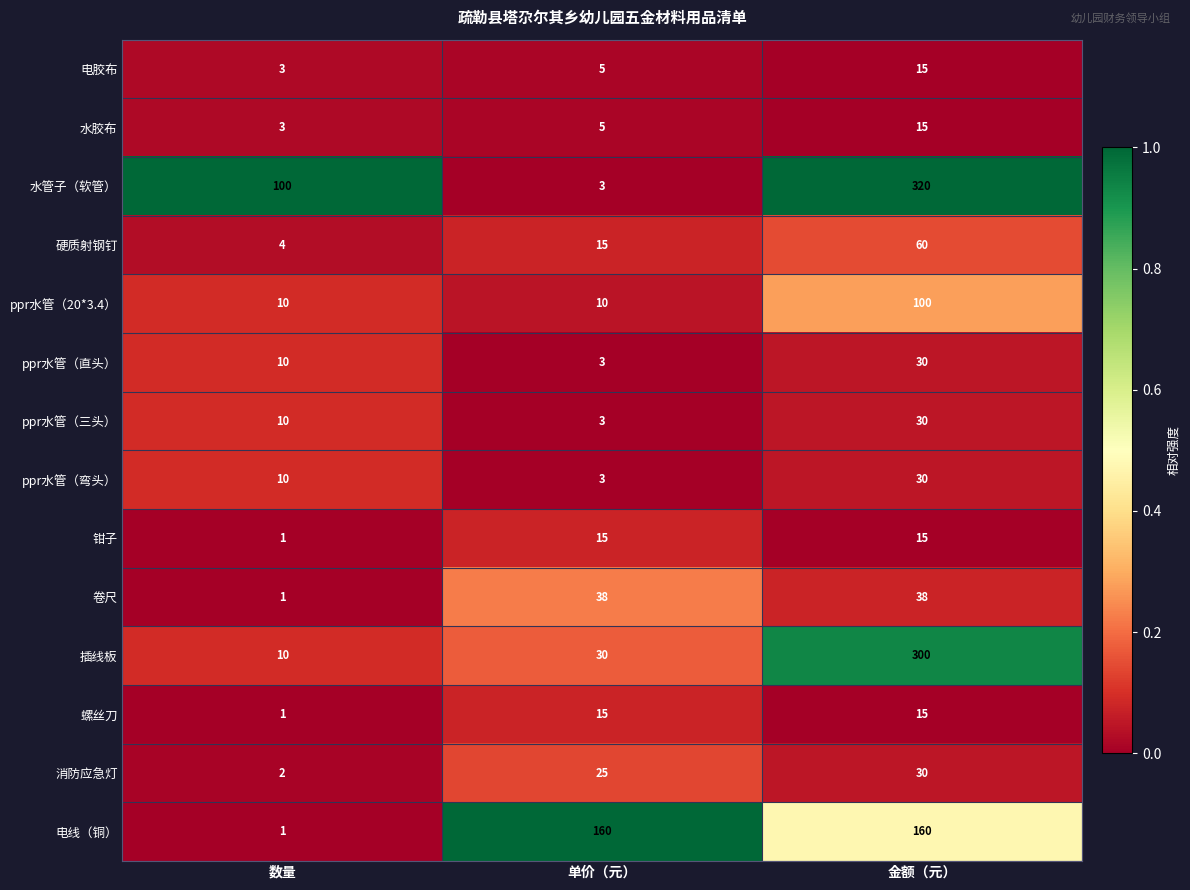

What is the maximum value shown in the chart?

320